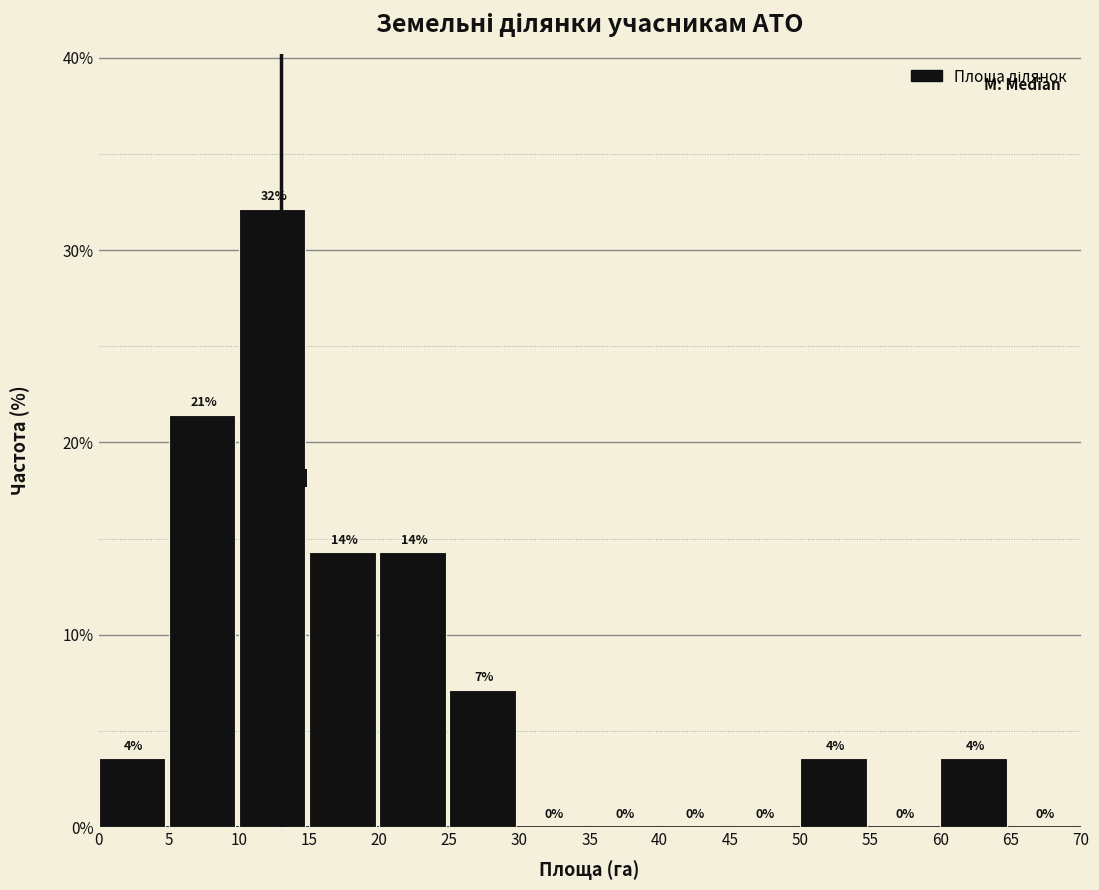

Over which range of the x-axis is the bar tallest?

10 to 15